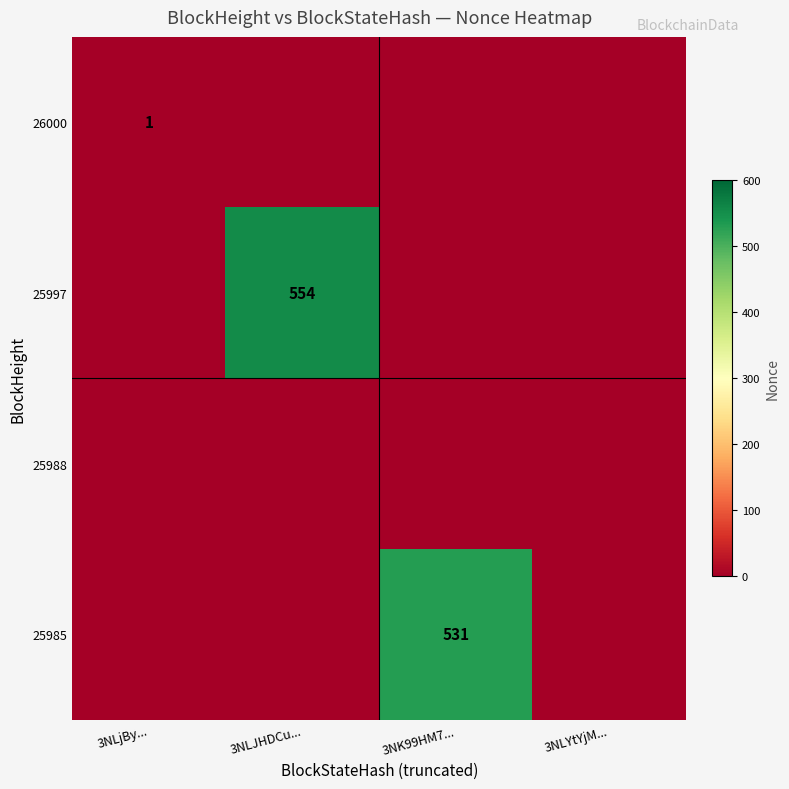

At which category is the sum across all series the highest?

3NLJHDCu...